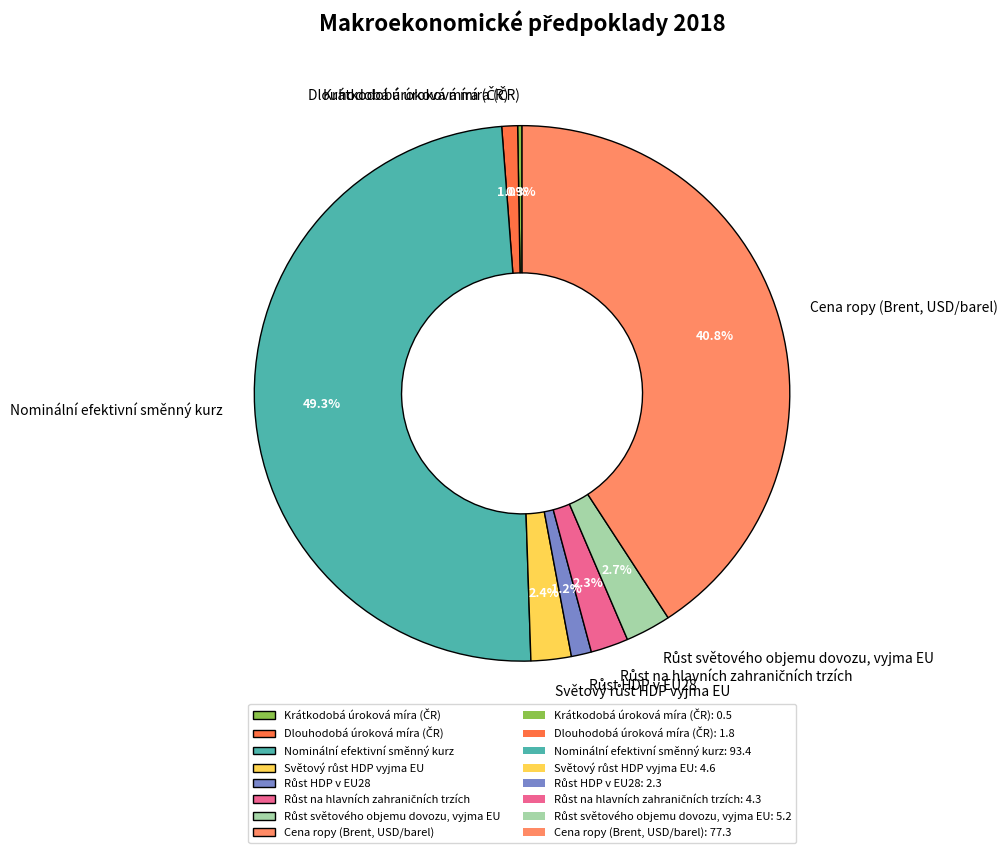

To the nearest percent, what is the difference between the largest and smallest slice percentages?

49%